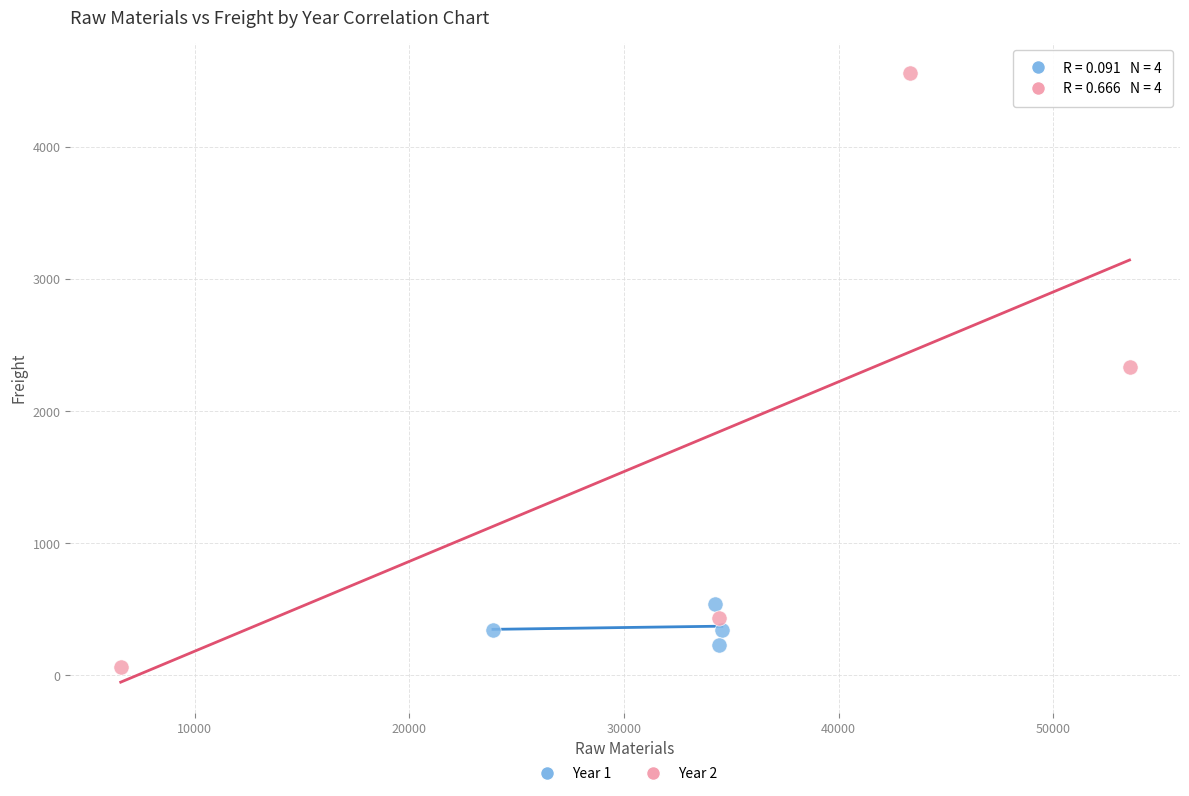

Which series has the widest spread of Y values?

Year 2